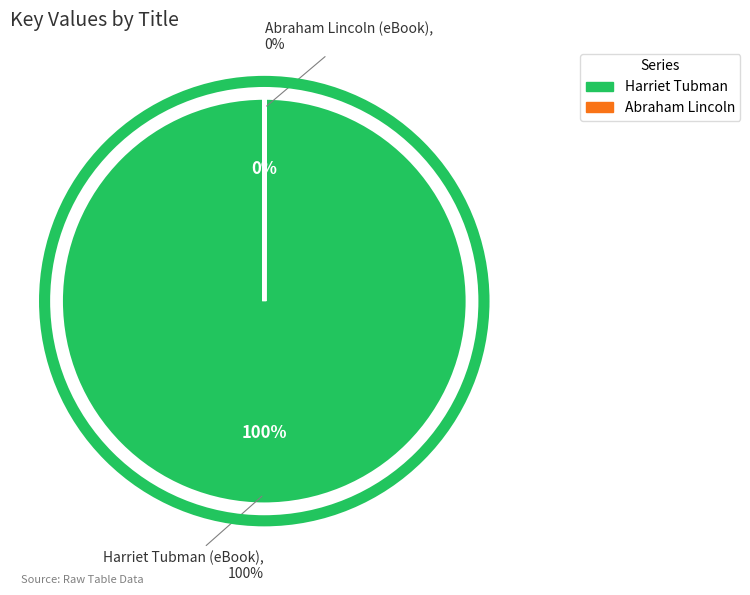

Count the number of slices in the pie.

2